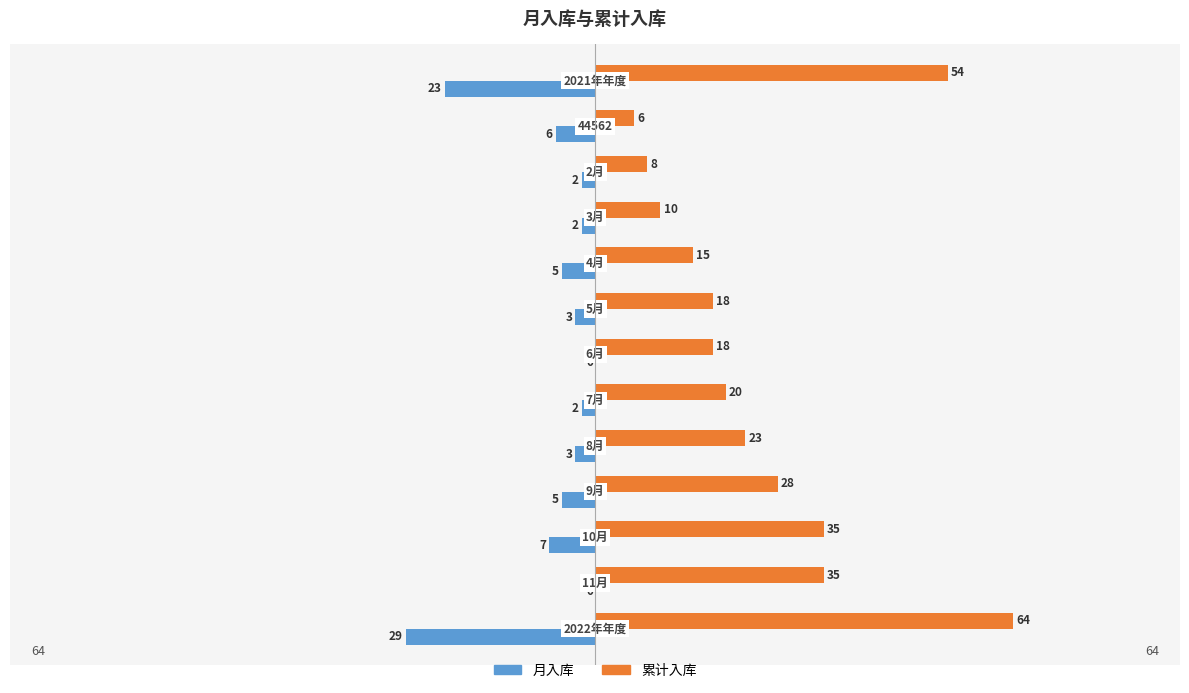

How many data points in 月入库 are above -3?

5